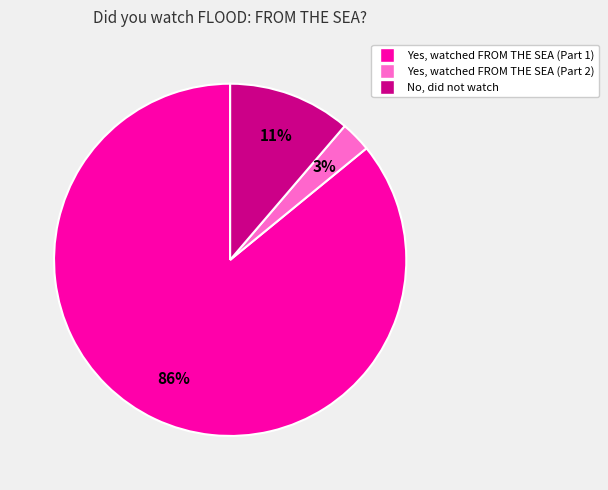

To the nearest percent, what portion does Yes, watched FROM THE SEA (Part 1) represent?

86%